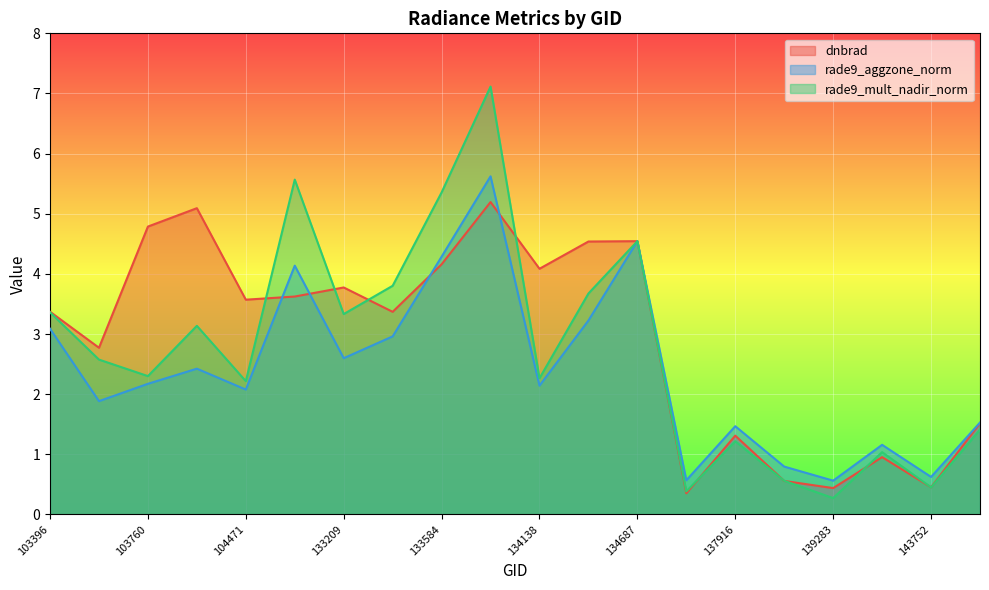

In rade9_aggzone_norm, how many points are lower than both neighbors (excluding endpoints)?

7